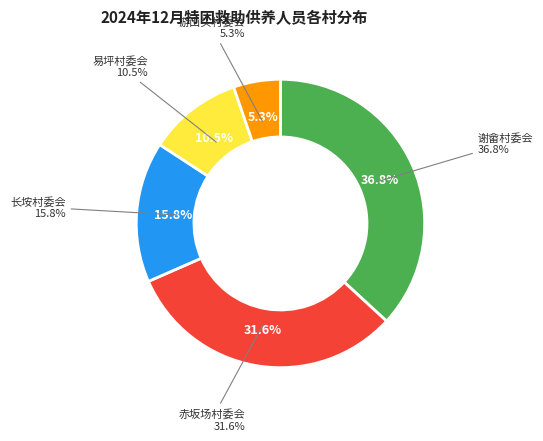

Does any single category account for the majority?

No